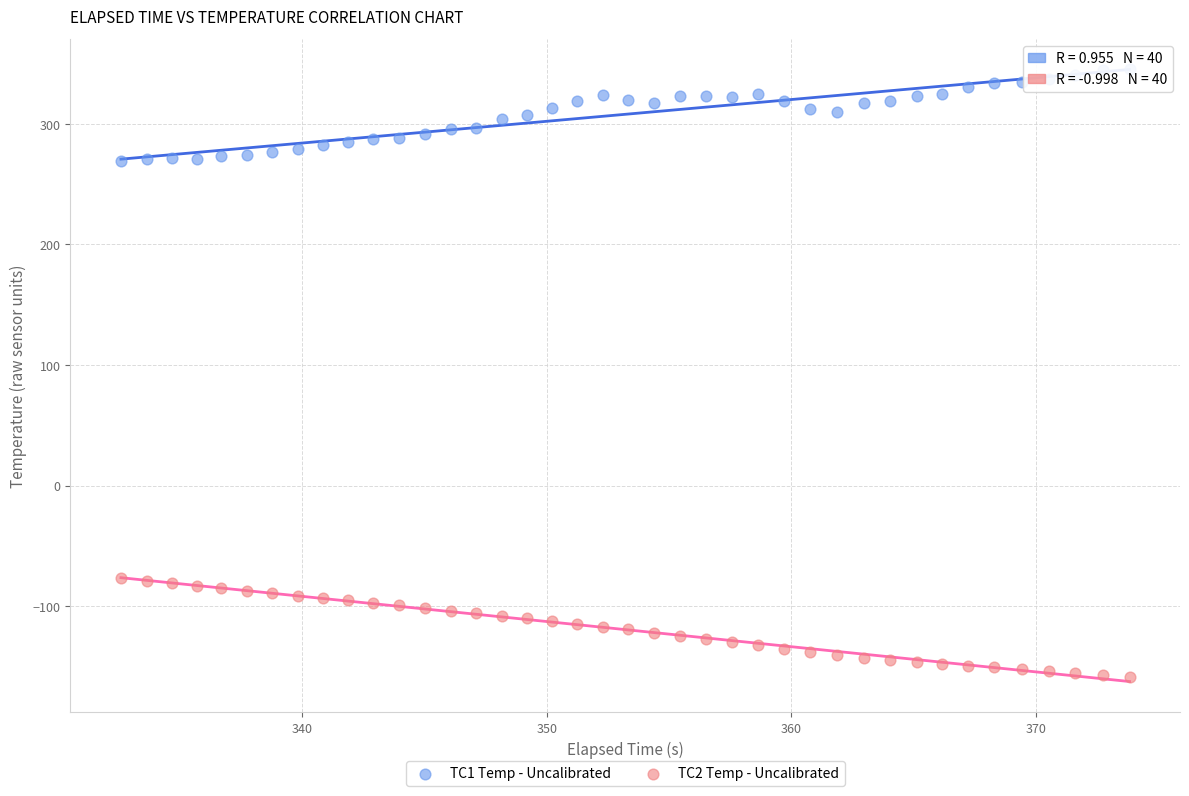

What are all the series names shown in the legend?

TC1 Temp - Uncalibrated, TC2 Temp - Uncalibrated